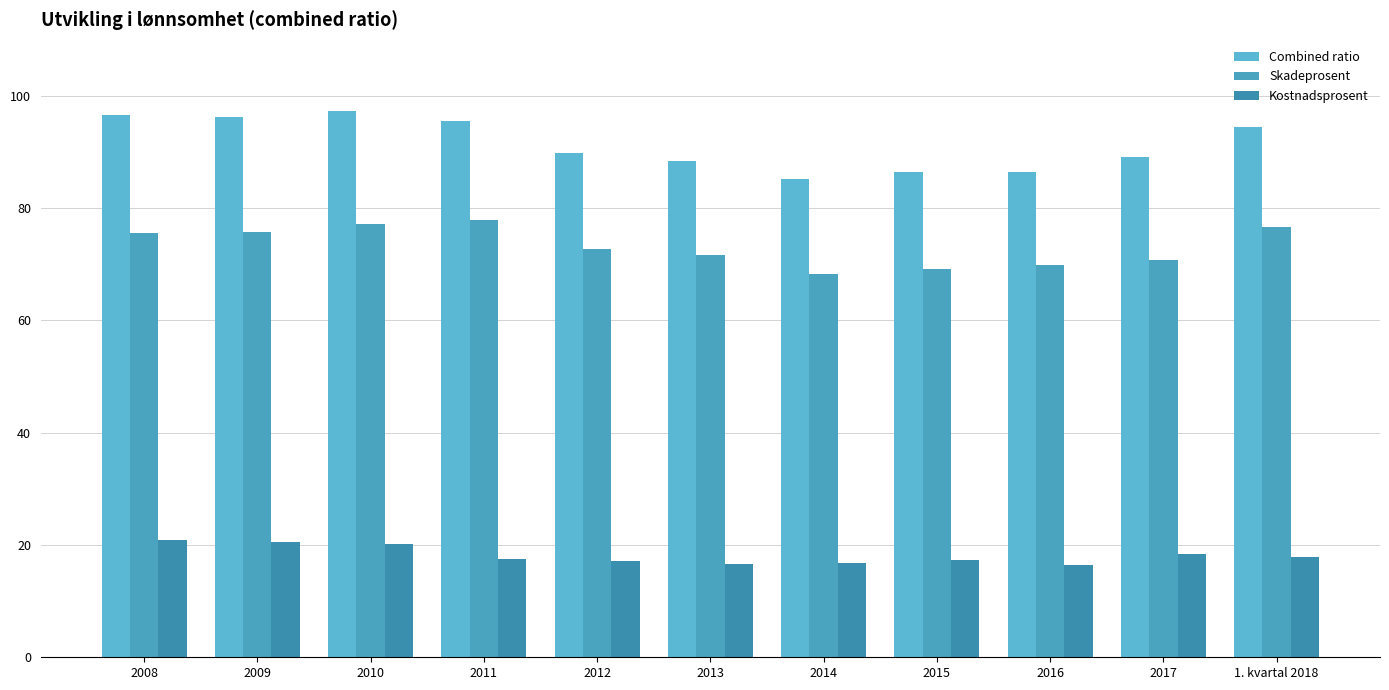

List the series in order of their overall mean, lowest first.

Kostnadsprosent, Skadeprosent, Combined ratio